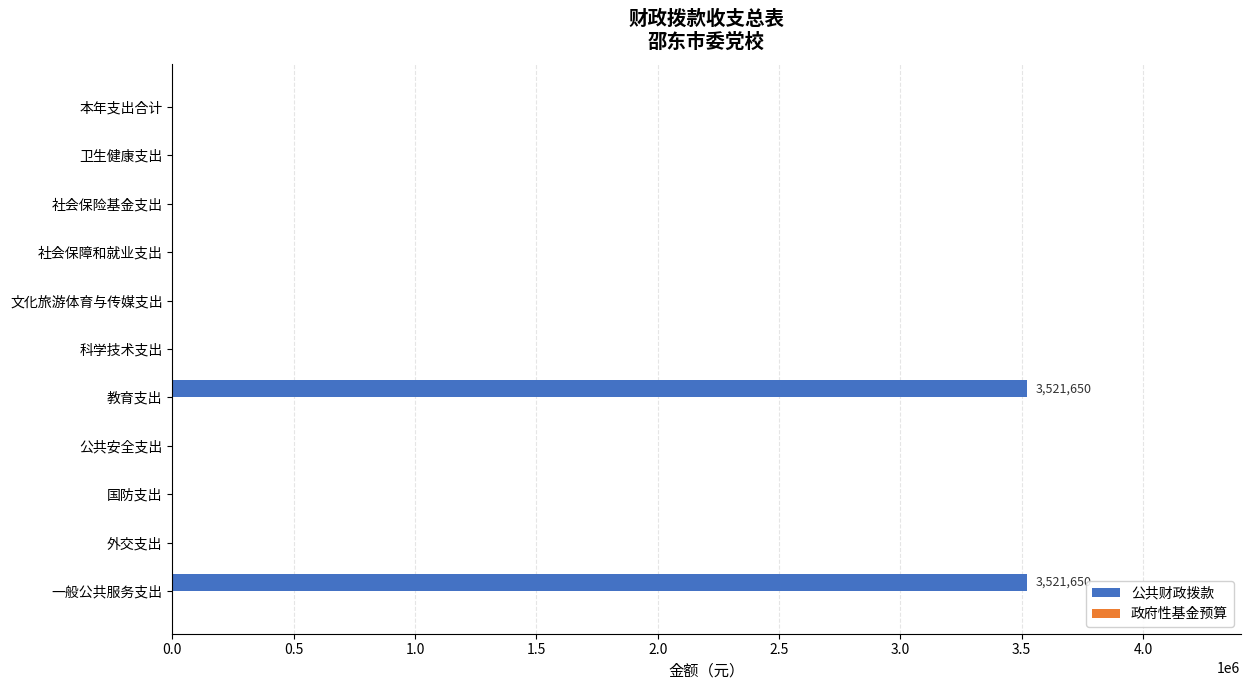

What is the sum of the values at 教育支出 and 一般公共服务支出?

7043300